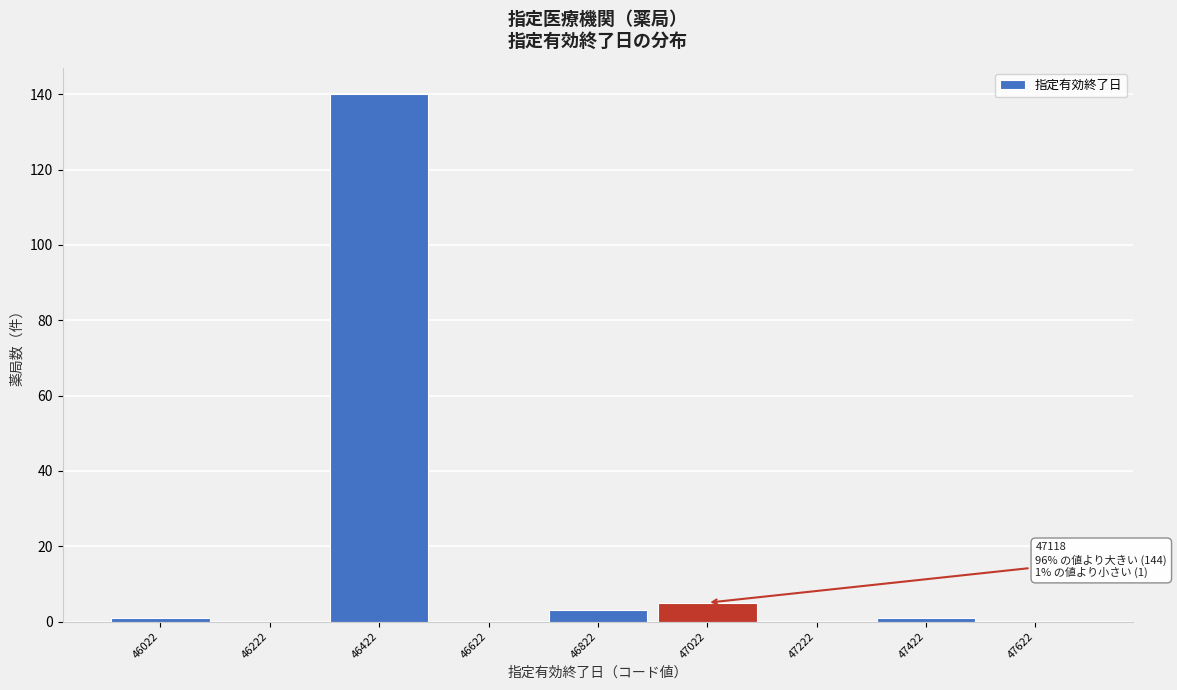

Over which range of the x-axis is the bar tallest?

46322 to 46522